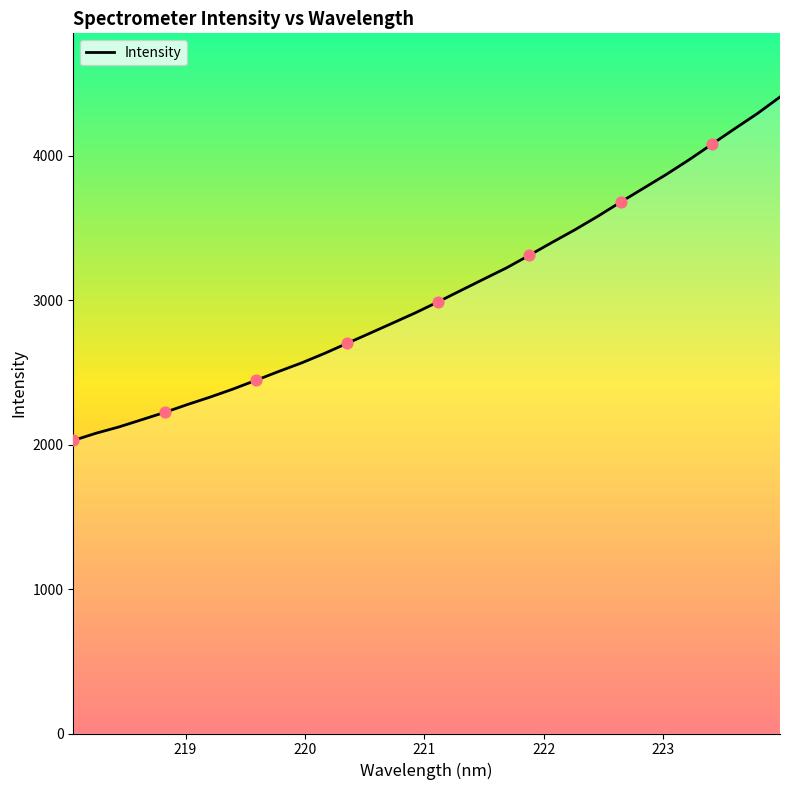

What is the minimum value shown in the chart?

2028.0